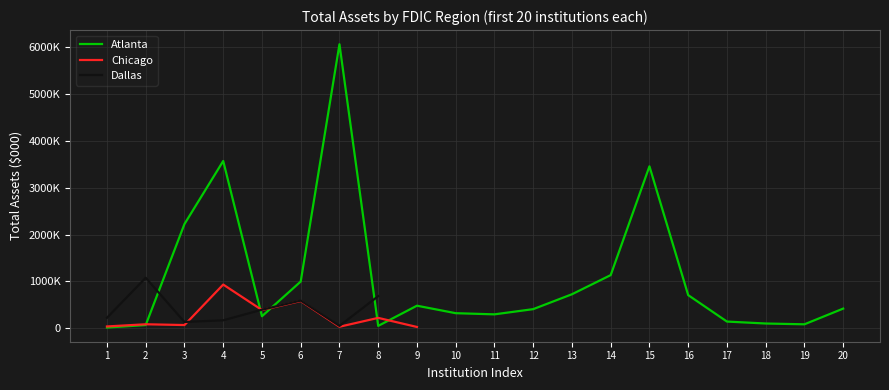

Which category has the highest value across all series?

7